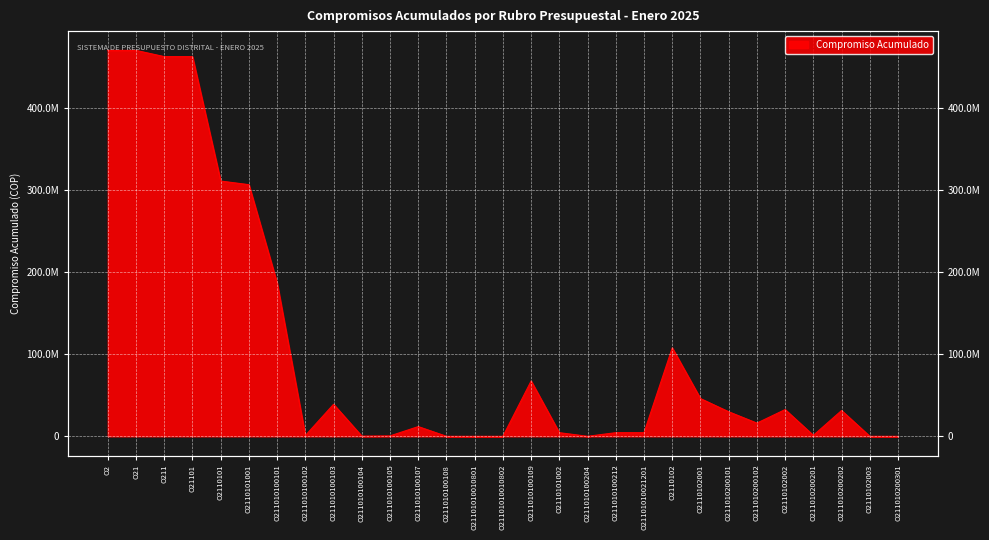

At which category does the data reach its first local valley?

O211010100102